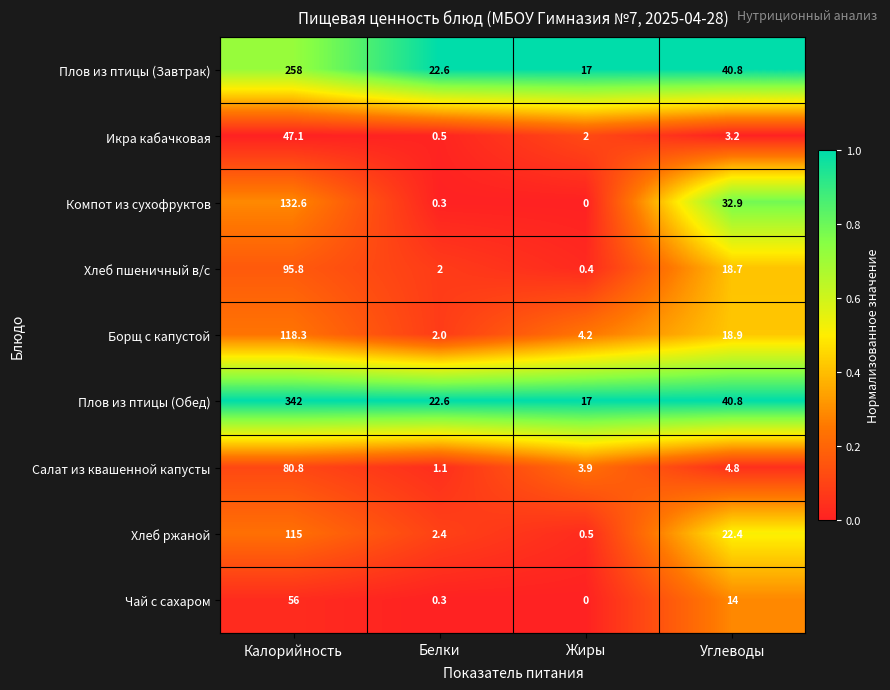

Rank the series by their maximum value, from lowest to highest.

Икра кабачковая, Чай с сахаром, Салат из квашенной капусты, Хлеб пшеничный в/с, Хлеб ржаной, Борщ с капустой, Компот из сухофруктов, Плов из птицы (Завтрак), Плов из птицы (Обед)